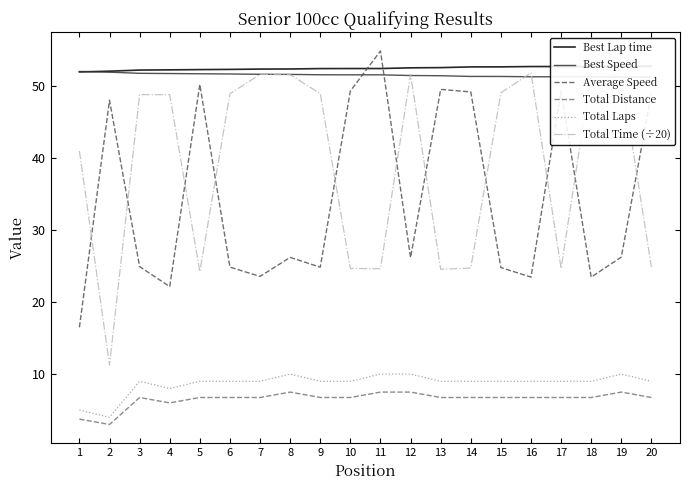

Count the number of data series in this chart.

6